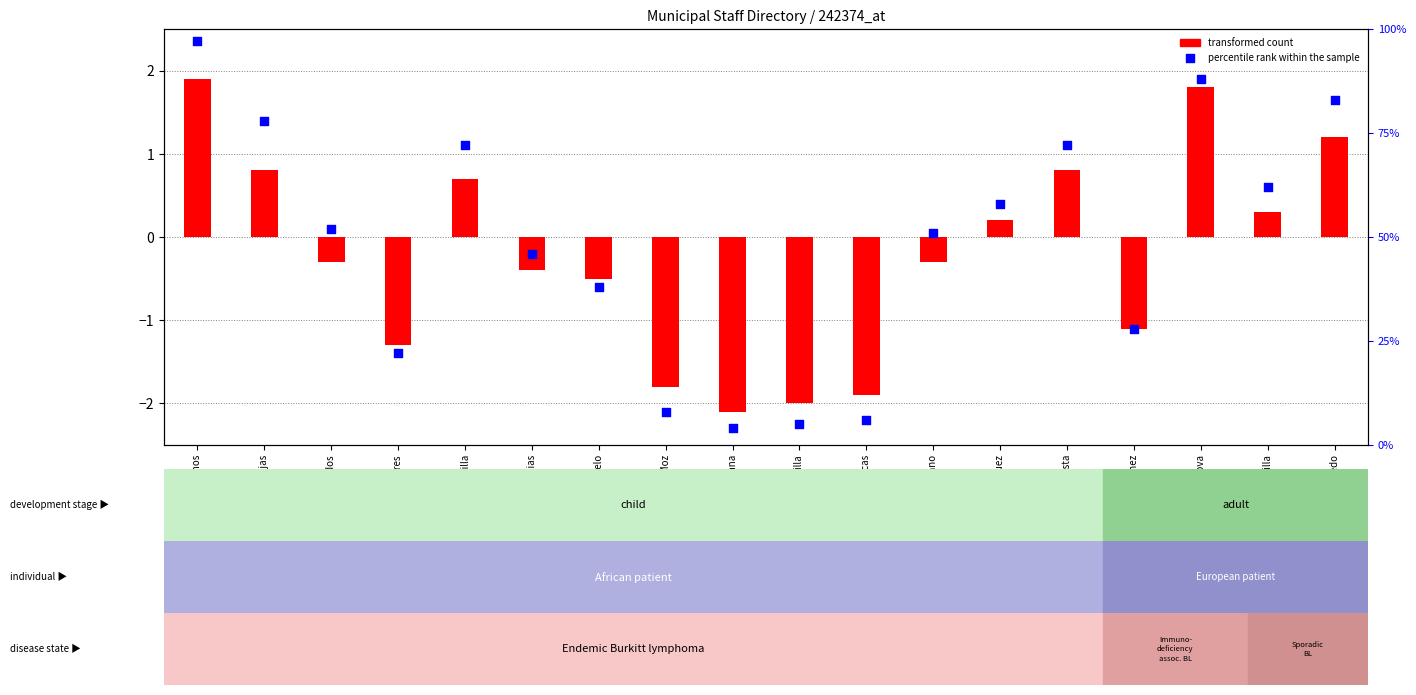

Which series has the largest Y range (max minus min)?

percentile rank within the sample